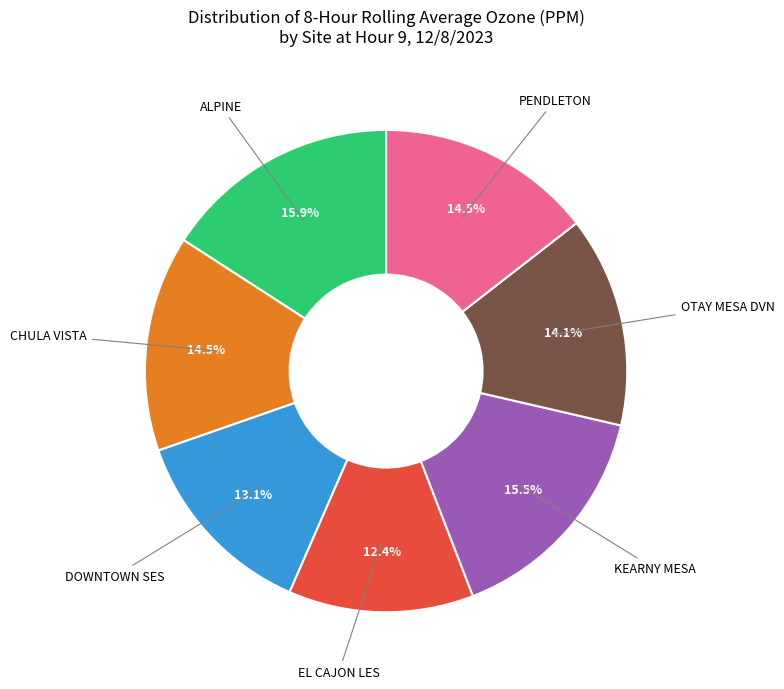

Is there a majority slice in this chart?

No